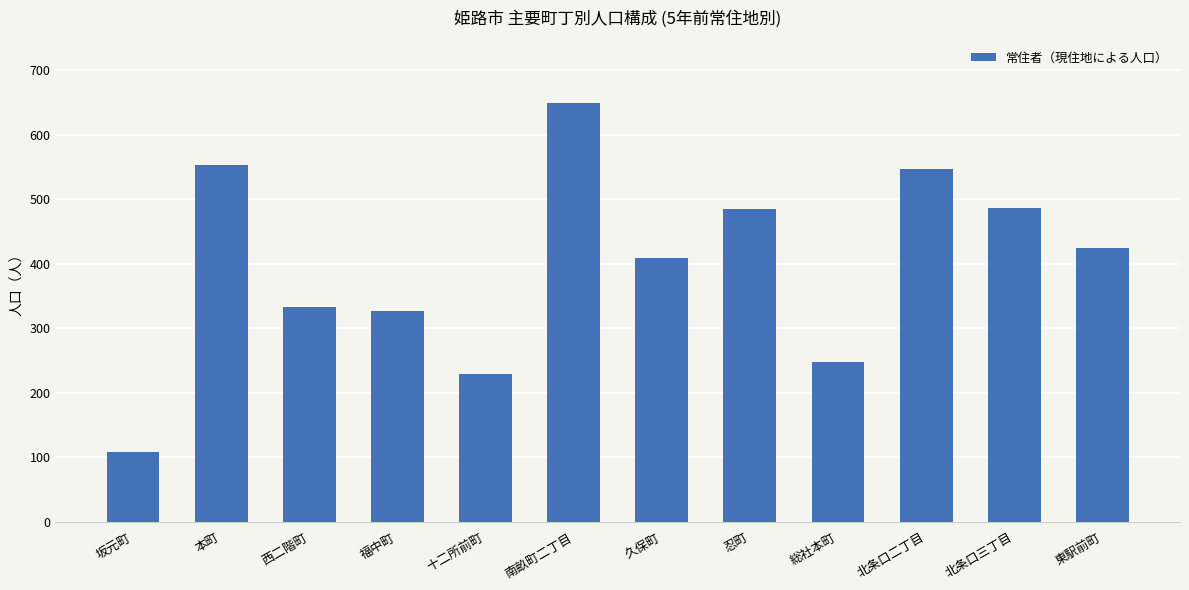

What is the difference between the values at 本町 and 久保町?

145